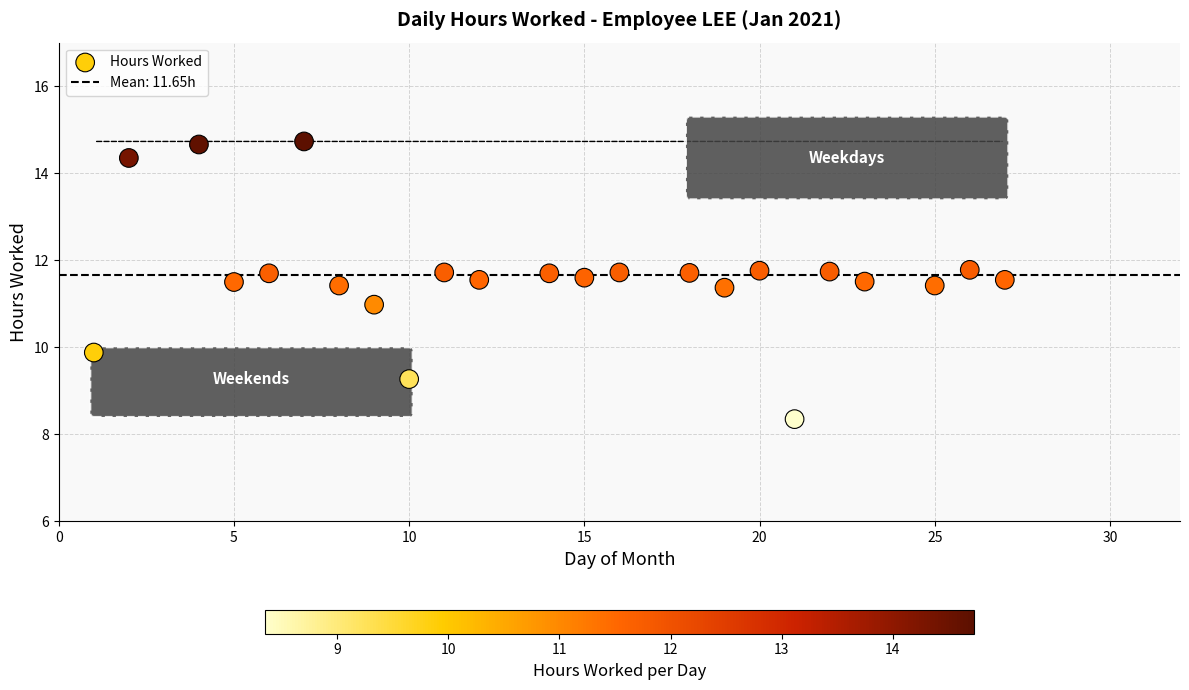

What is the range of Y values (max minus min)?

6.4